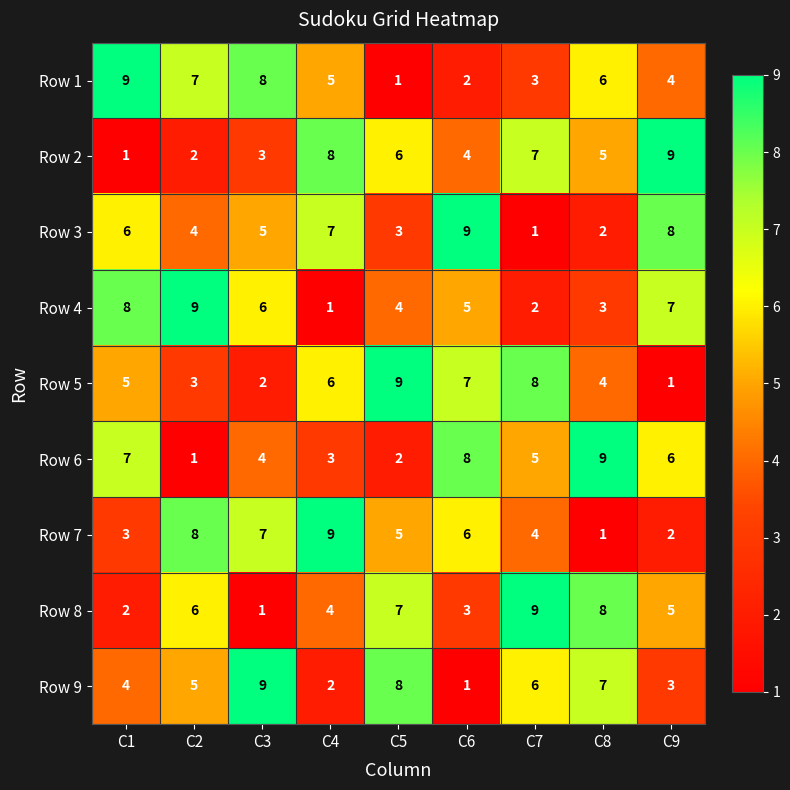

At which label does Row 4 reach its minimum?

C4